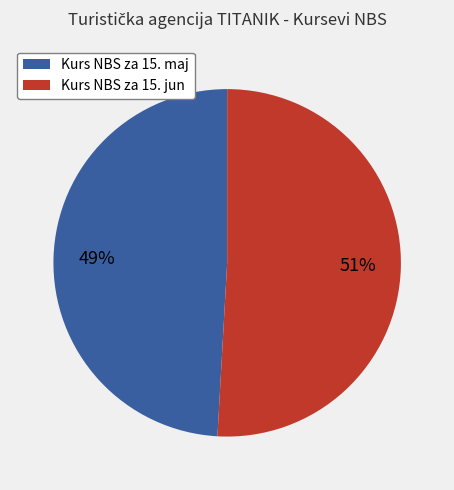

Count the number of slices in the pie.

2